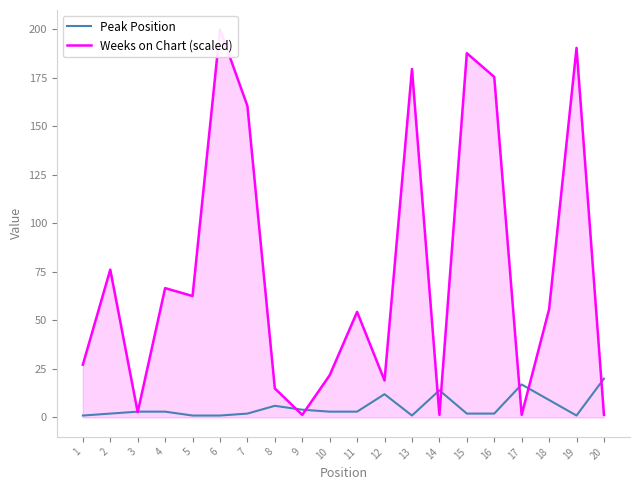

What is the difference between the Peak Position values at 15 and 4?

1.0